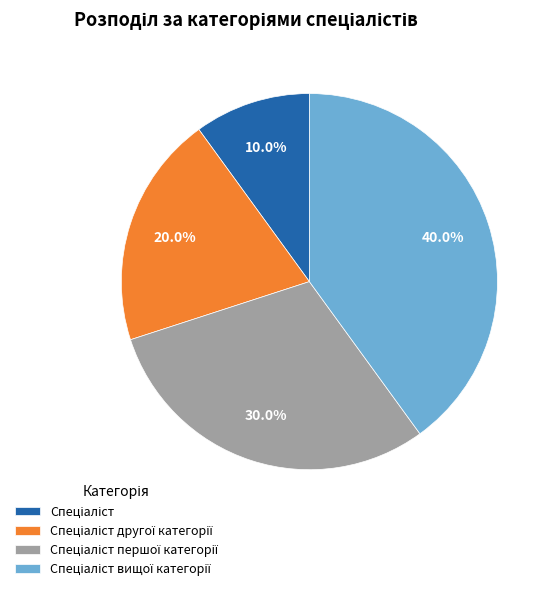

Is there a majority slice in this chart?

No